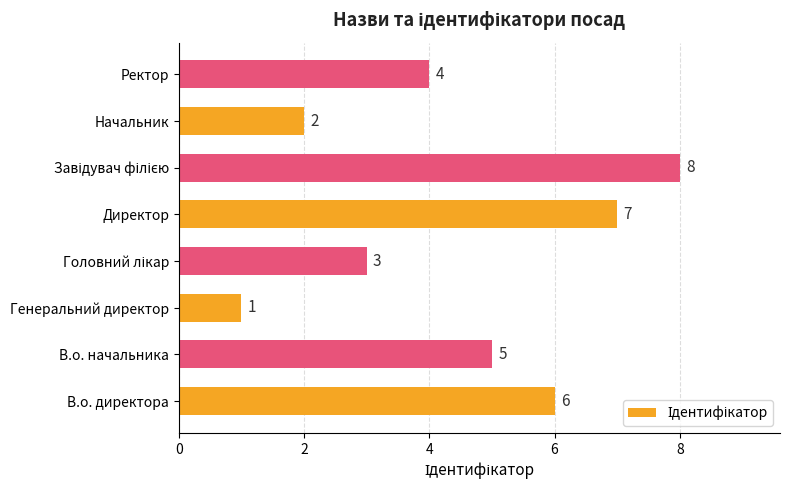

The value at Ректор is 2. True or false?

False